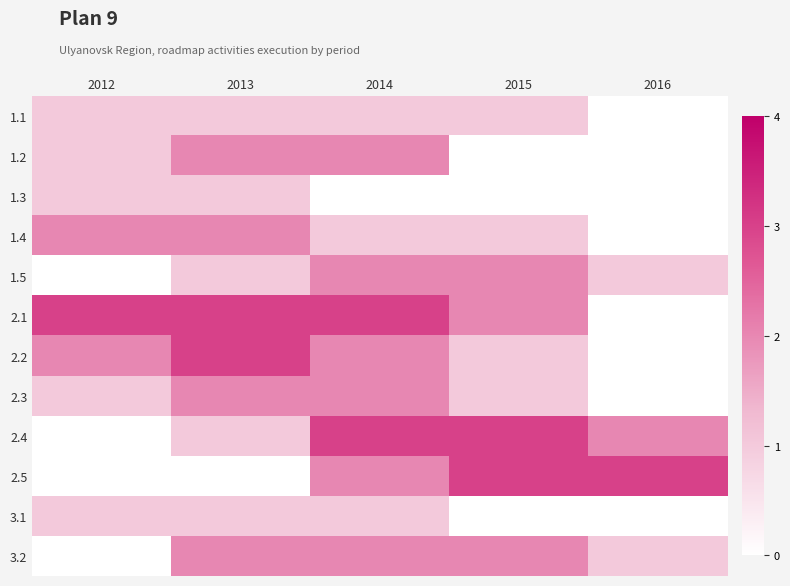

What is the difference between the highest and lowest values at 2014?

3